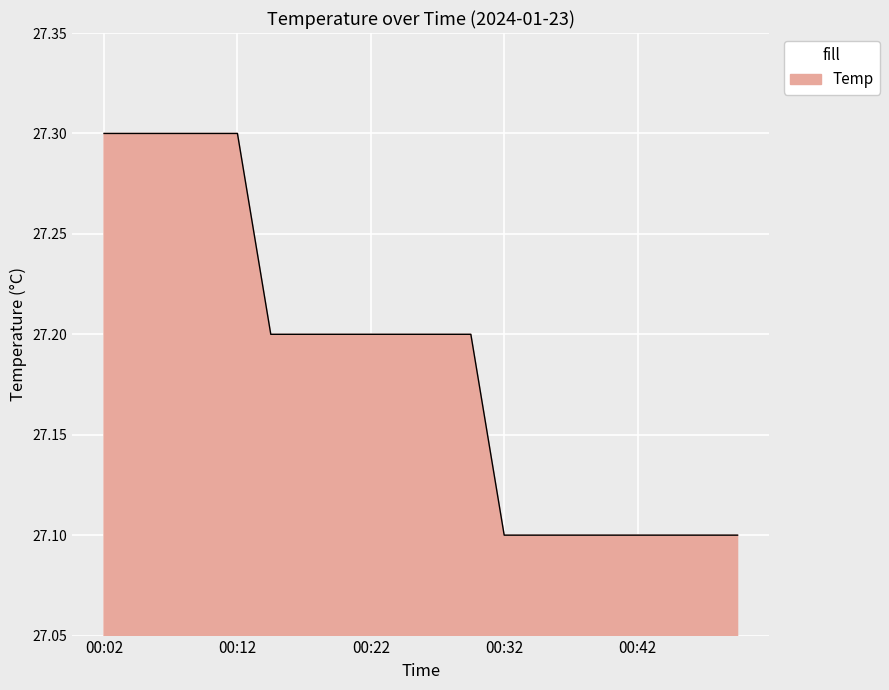

What is the smallest value displayed?

27.1